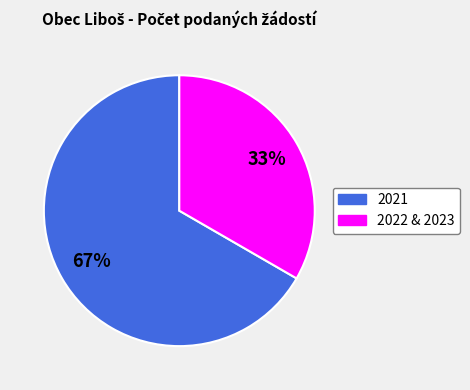

Is there any slice that represents more than half of the pie?

Yes